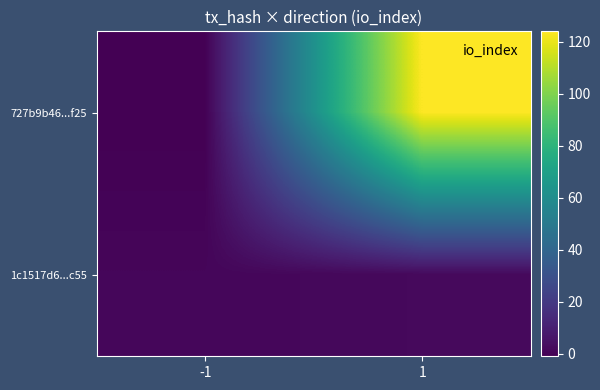

How many distinct data groups are displayed?

2